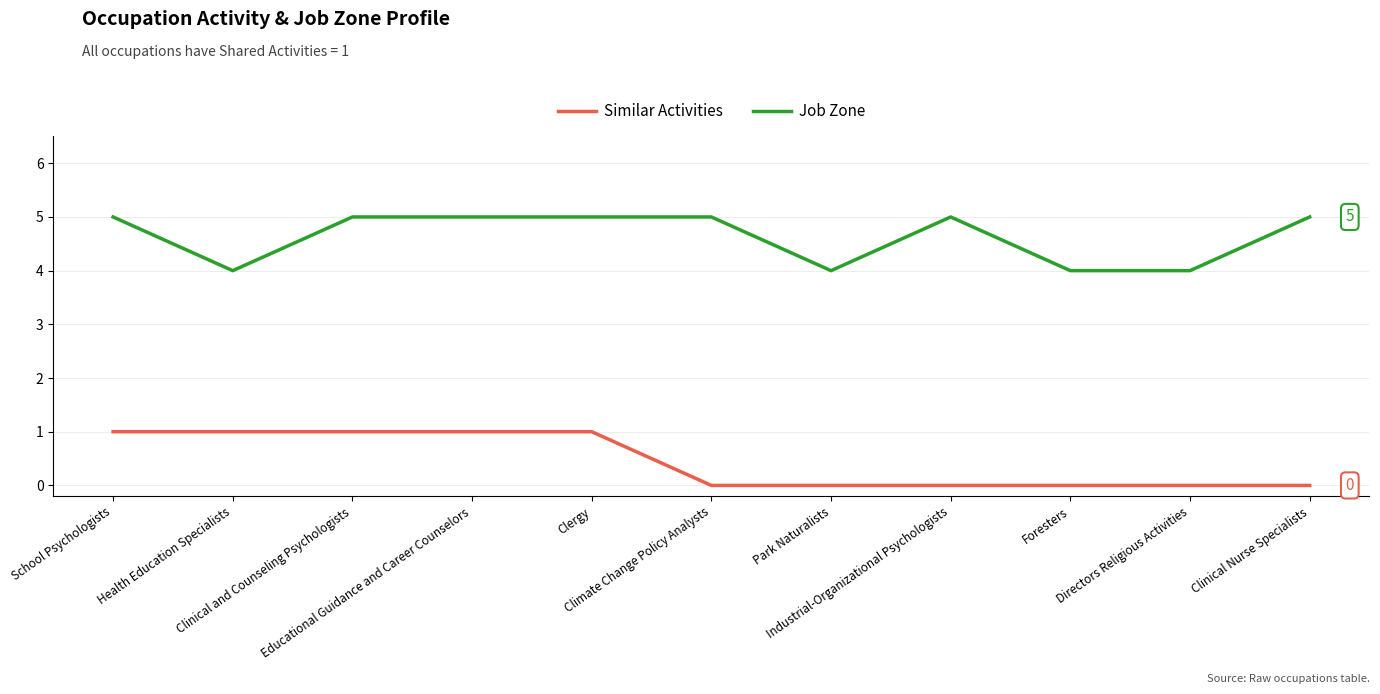

Count the Job Zone values in the range 4 to 5.

11